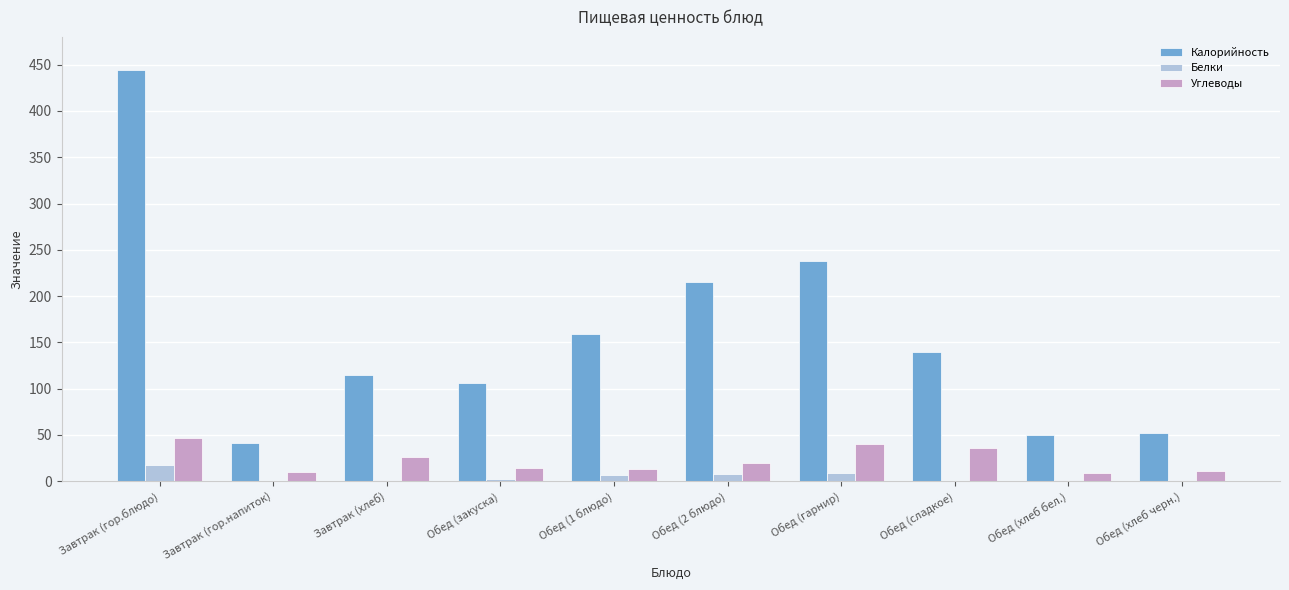

What is the sum of all Калорийность values?

1561.0